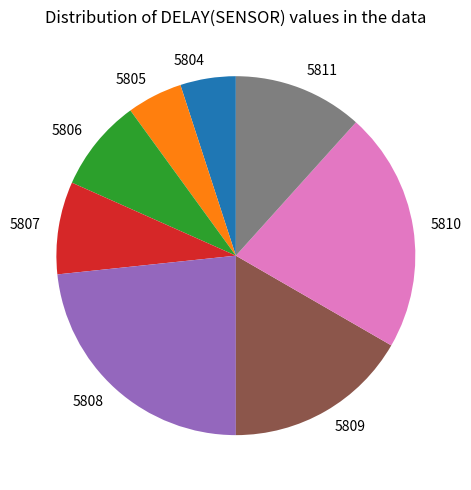

Is it true that 5806 is 8% of the pie?

True